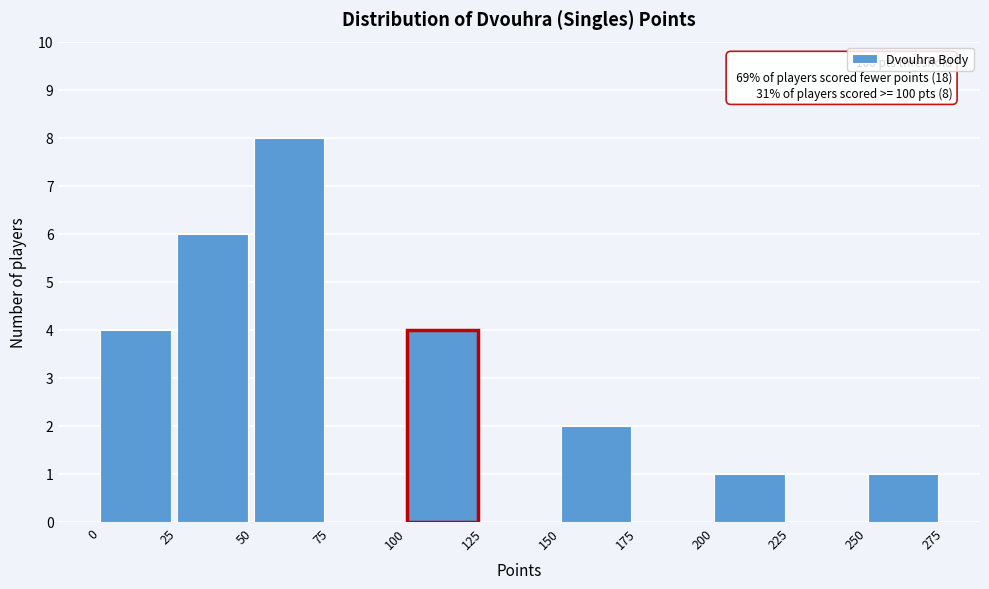

Over which range of the x-axis is the bar tallest?

50 to 75